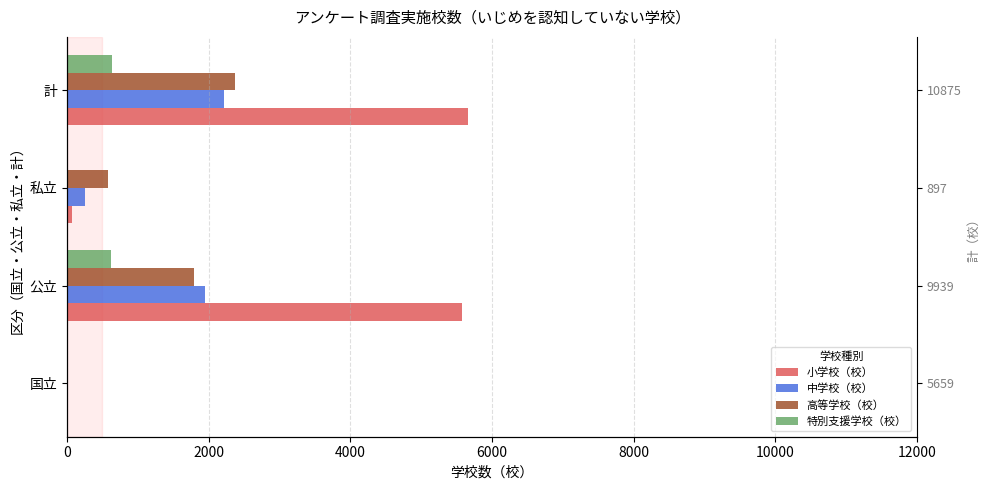

The value of 小学校（校） at 4000 is 67. True or false?

True